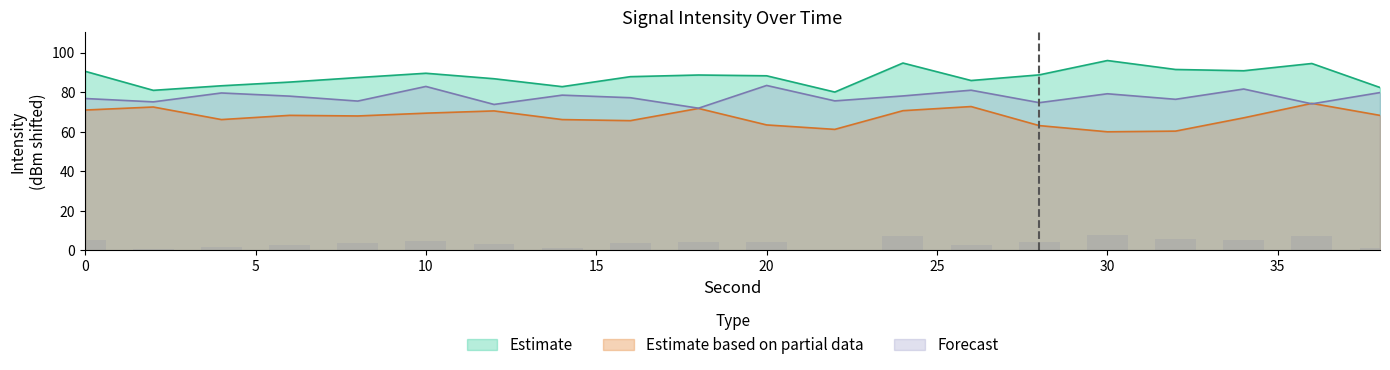

Reading left to right, extract all data points from this chart.

Estimate: 90.6	81.0	83.3	85.1	87.4	89.6	86.8	82.8	87.9	88.7	88.3	80.1	94.8	85.9	88.8	96.0	91.5	90.9	94.5	82.4
Estimate based on partial data: 71.0	72.5	66.2	68.3	68.0	69.4	70.6	66.2	65.6	71.8	63.5	61.2	70.7	72.8	63.1	60.0	60.3	67.1	74.4	68.3
Forecast: 76.8	75.1	79.6	78.0	75.5	82.9	73.8	78.5	77.2	71.9	83.4	75.6	78.1	81.0	74.7	79.2	76.4	81.6	74.1	79.8